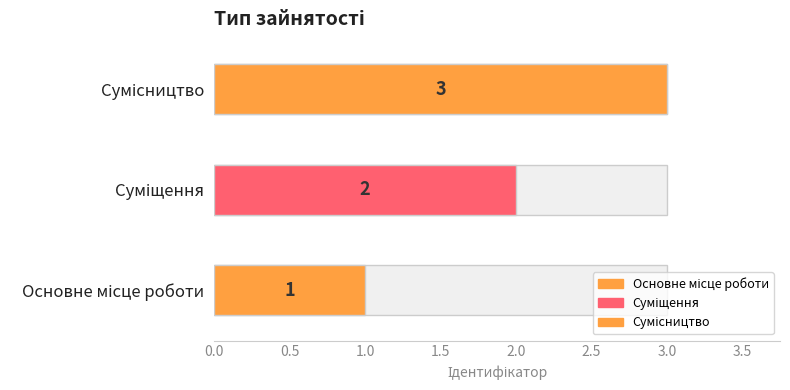

Are the bars grouped side by side (vs. stacked)?

No